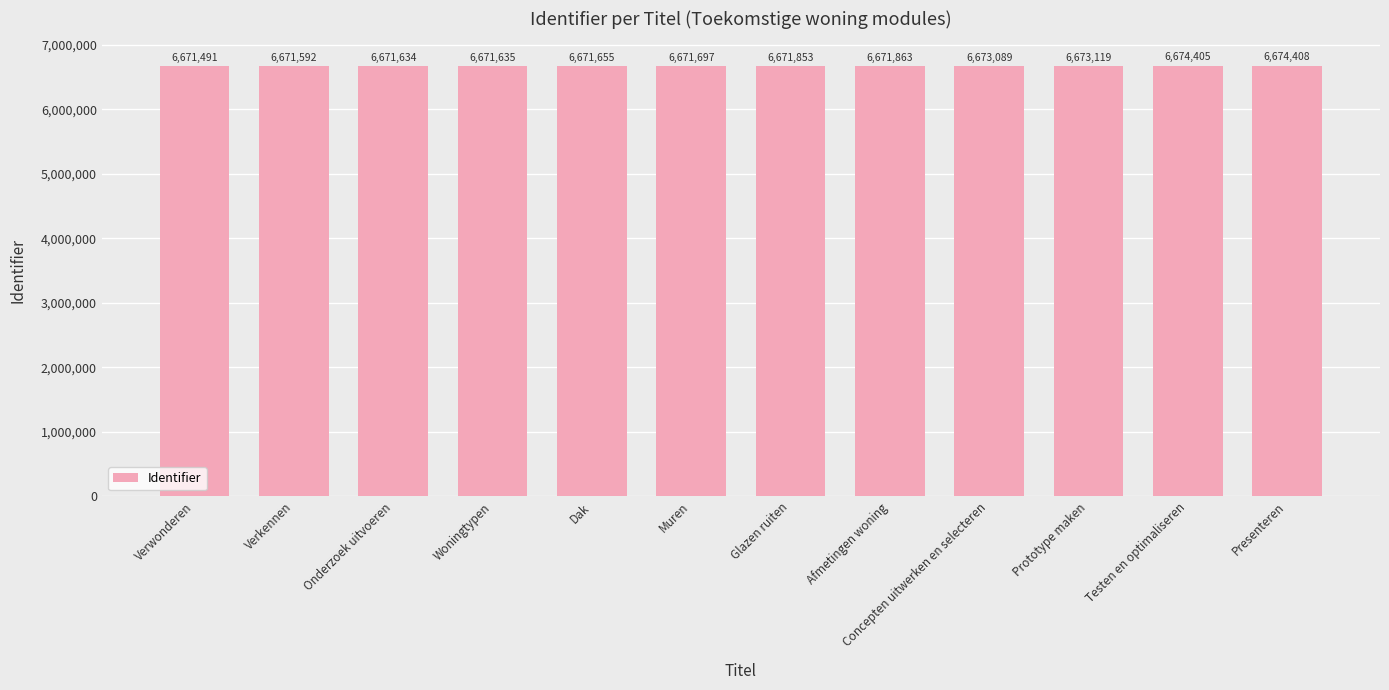

Does the chart contain stacked bars?

No